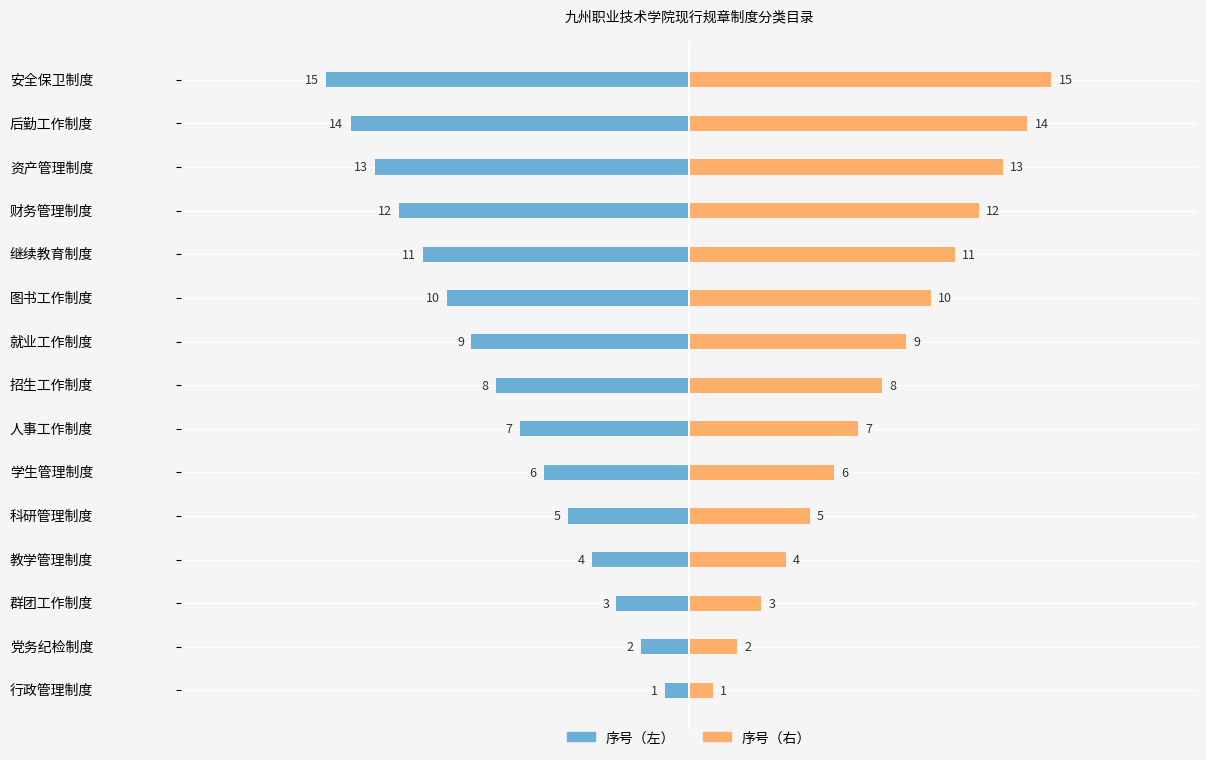

What are all the series names shown in the legend?

序号（左）, 序号（右）